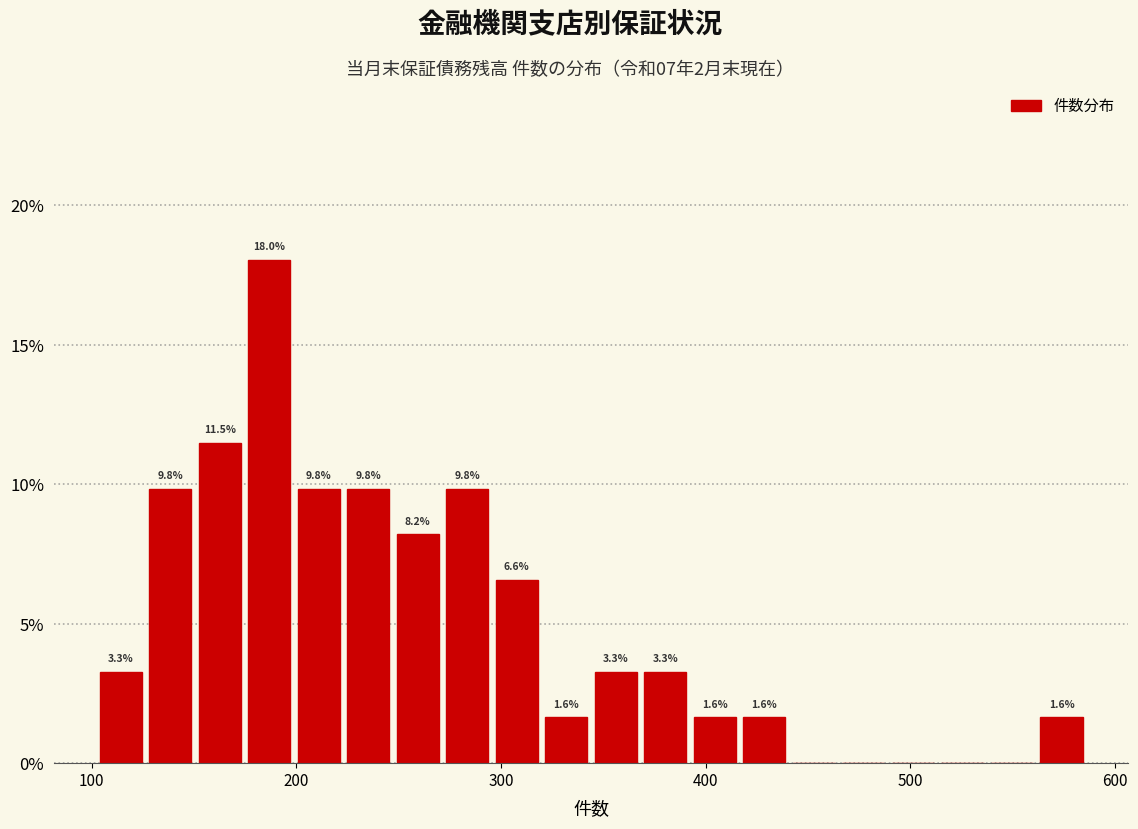

Around what value on the x-axis is the tallest bar? Give the approximate position of its centre, as read against the axis.

190